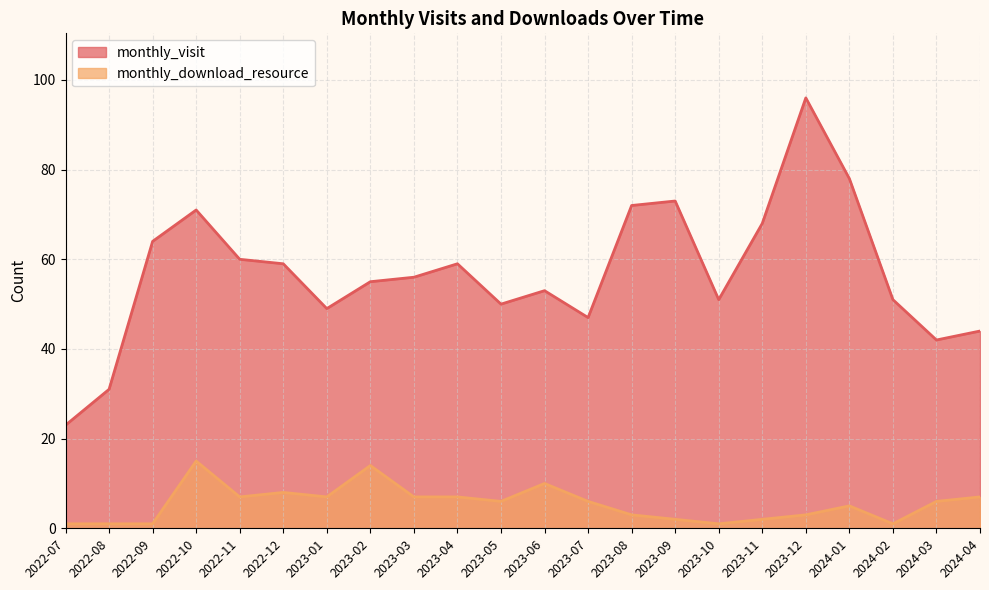

Which label corresponds to the largest value in the chart?

2023-12